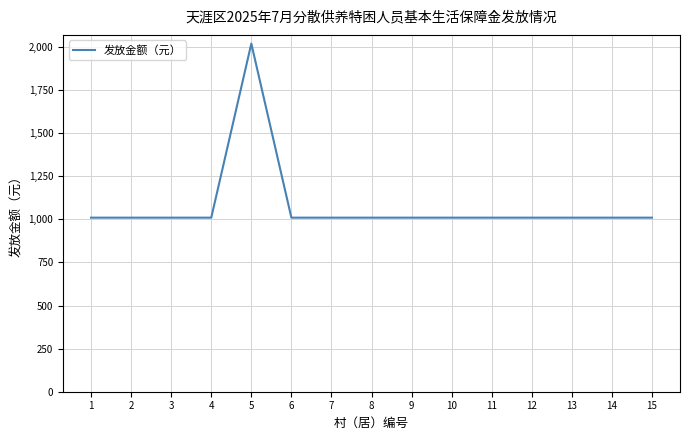

What is the difference between the maximum and minimum values?

1010